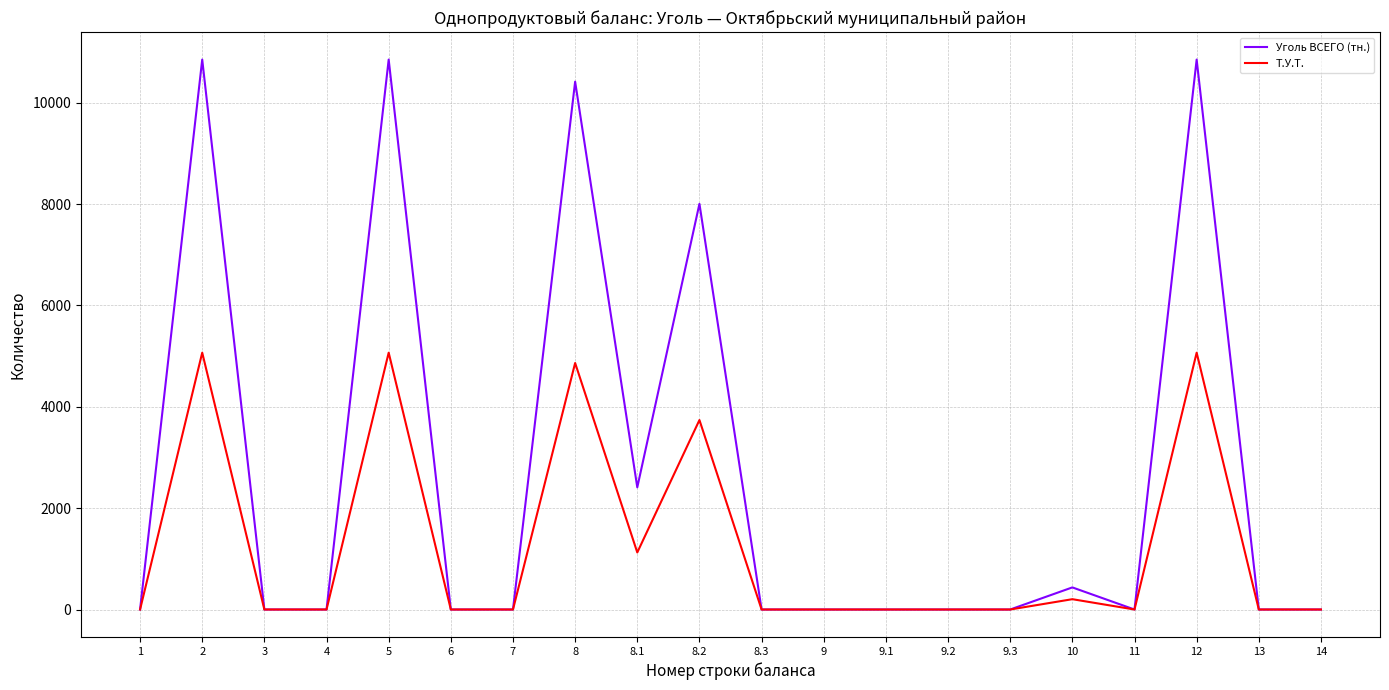

List the series in order of their overall mean, highest first.

Уголь ВСЕГО (тн.), Т.У.Т.